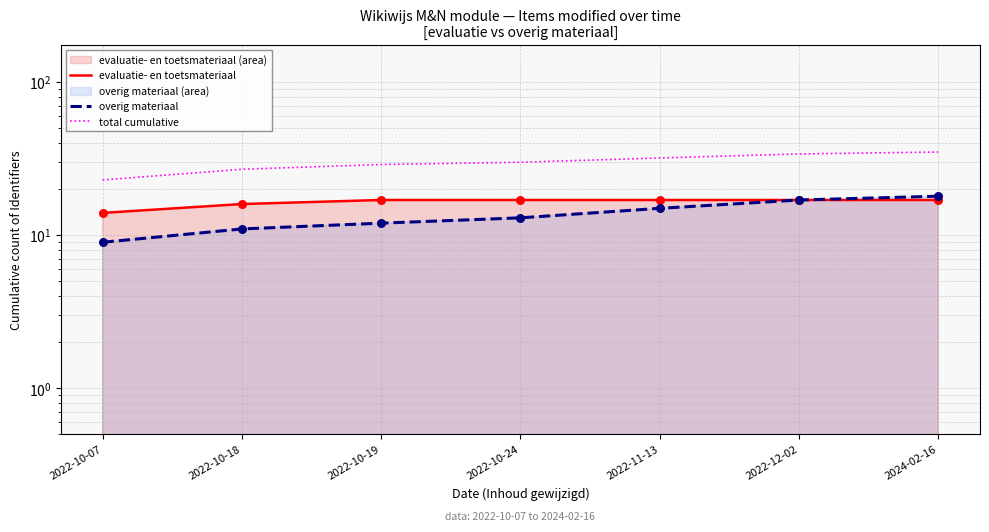

What is the total value across all series at 2022-10-07?

46